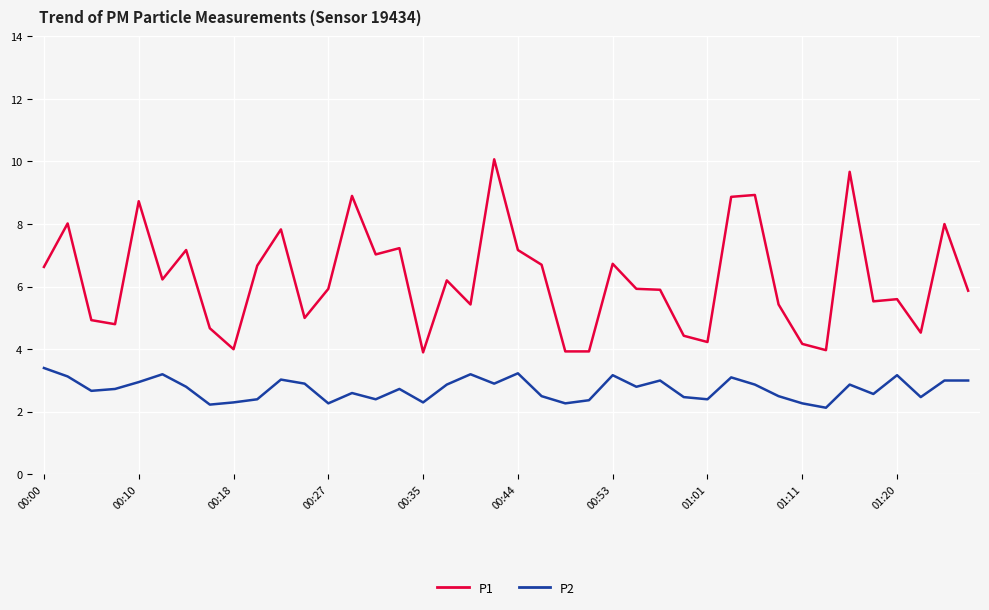

What is the difference between the maximum and minimum values in the P1 series?

6.2